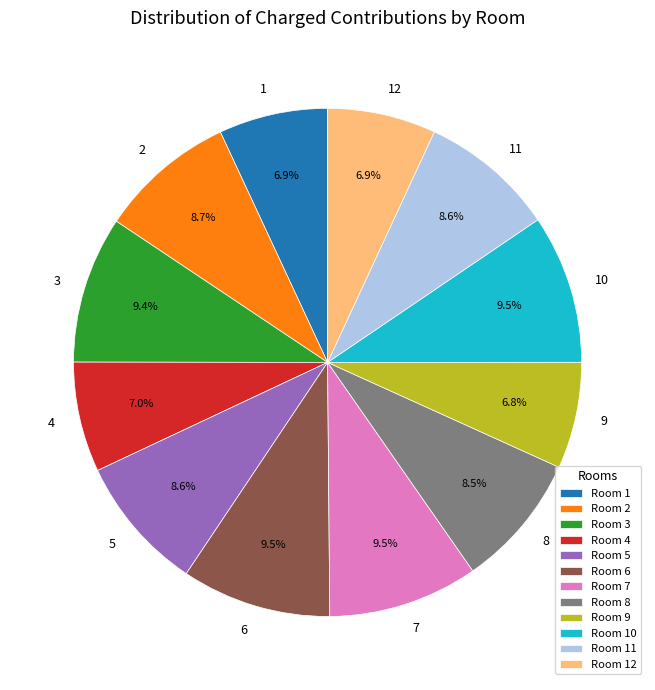

Between 7 and 5, which is larger?

7